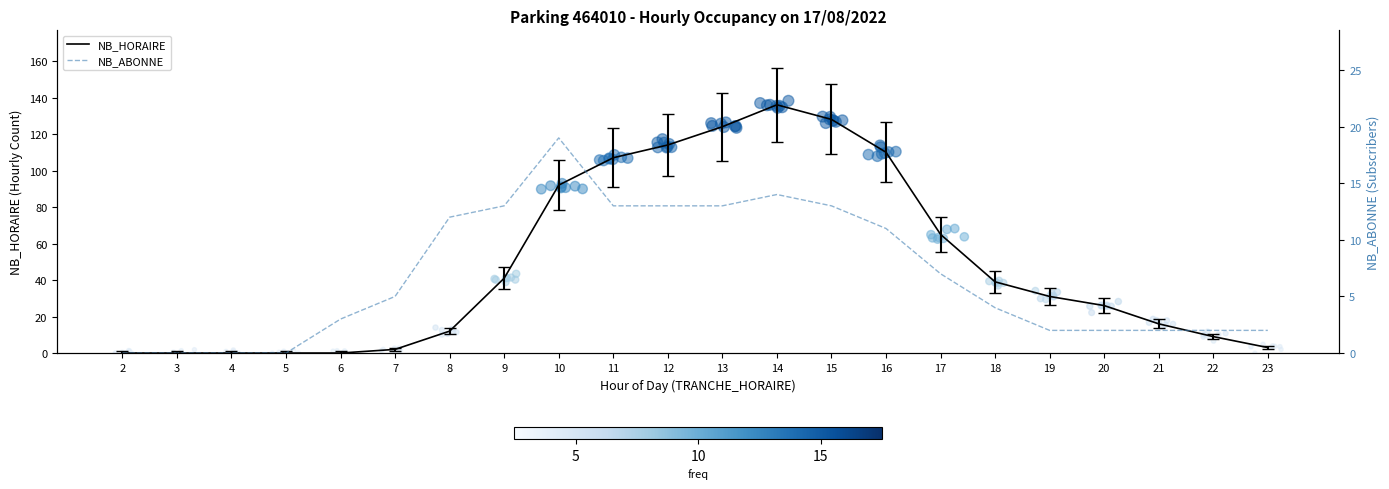

At how many categories does at least one series exceed 49?

8